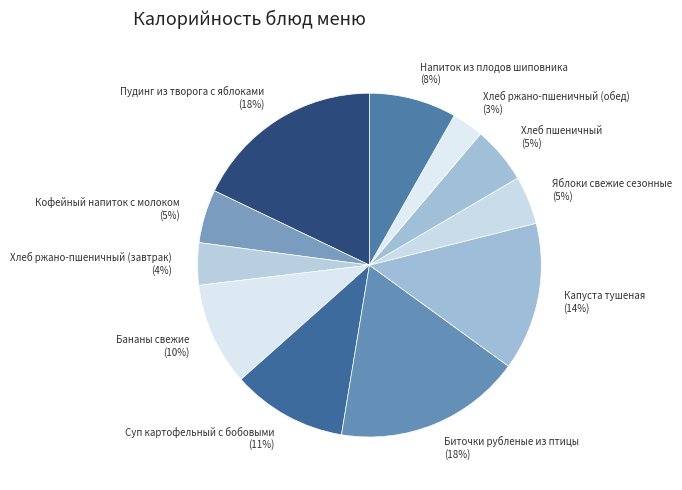

To the nearest percent, what is the average slice percentage?

9%